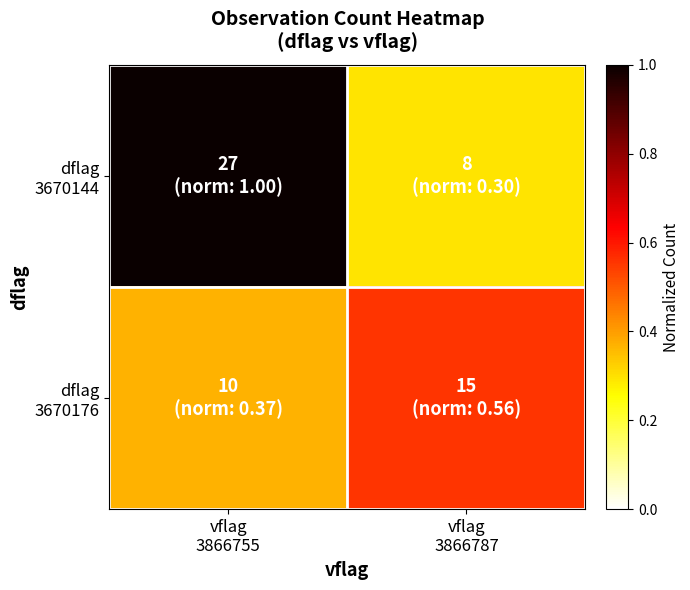

List the series in order of their peak value, highest first.

dflag 3670144, dflag 3670176